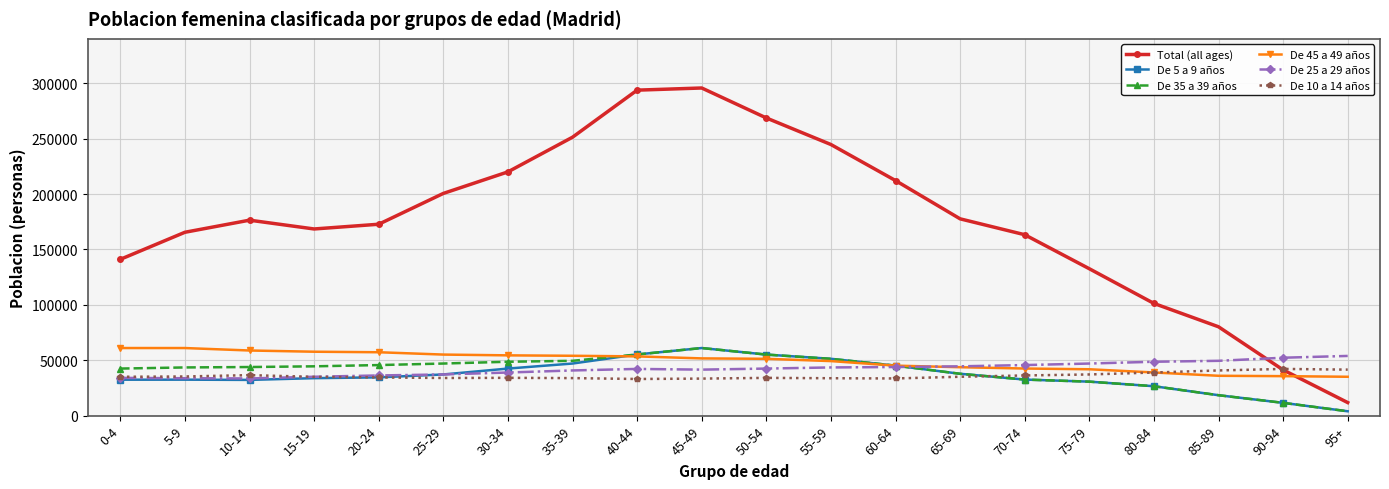

Is it true that Total (all ages) equals 111984 at 55-59?

False